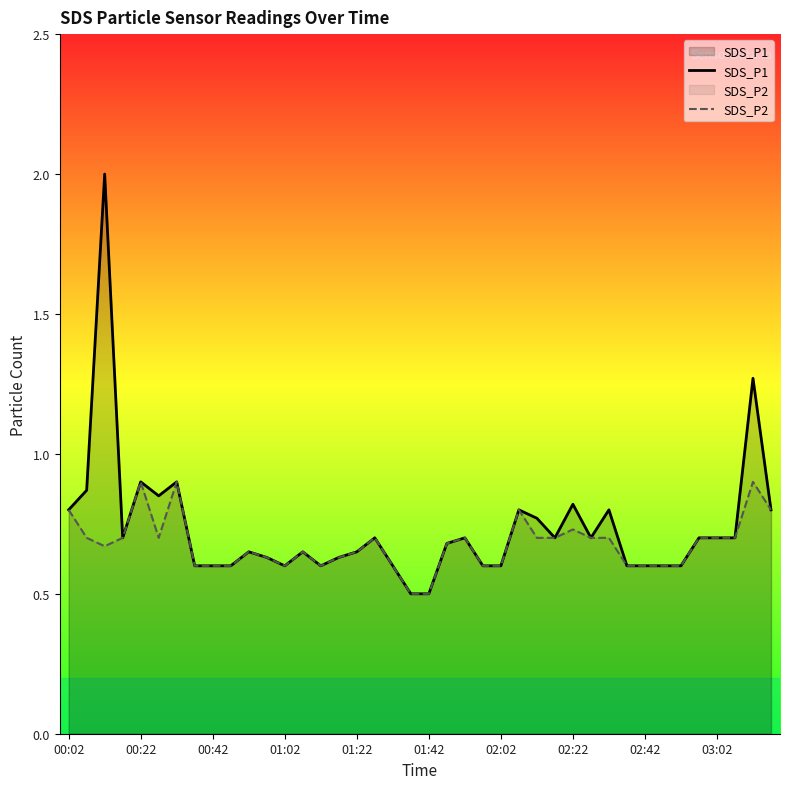

How many lines are shown in the chart?

2